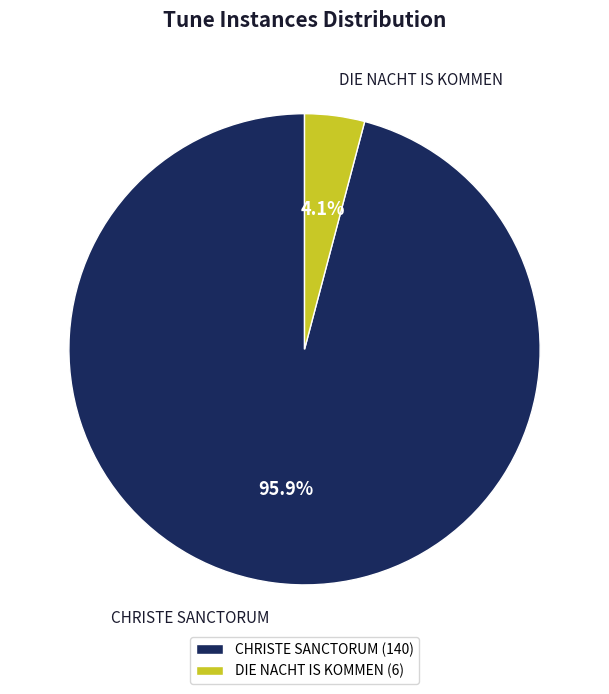

How many segments does this pie chart have?

2